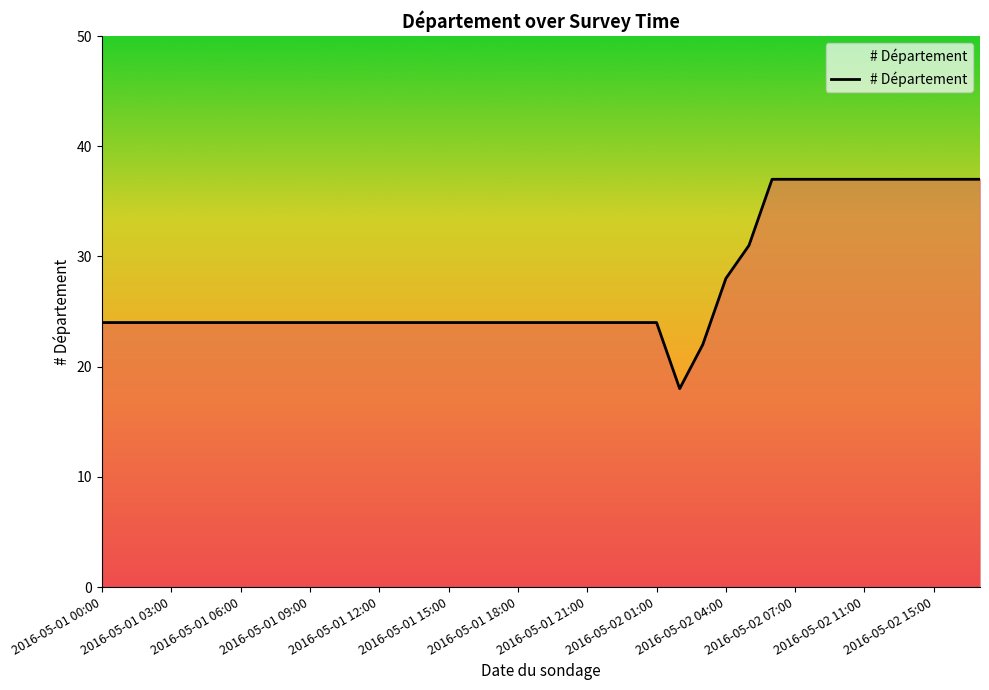

What is the difference between the maximum and minimum values?

19